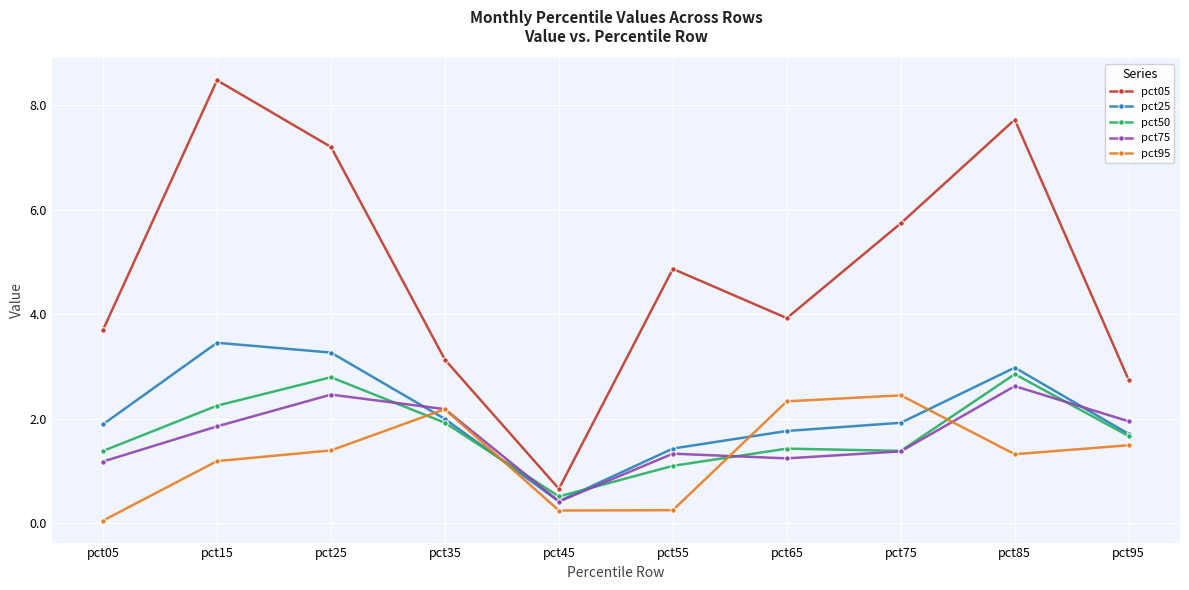

What is the sum of all pct75 values?

16.6